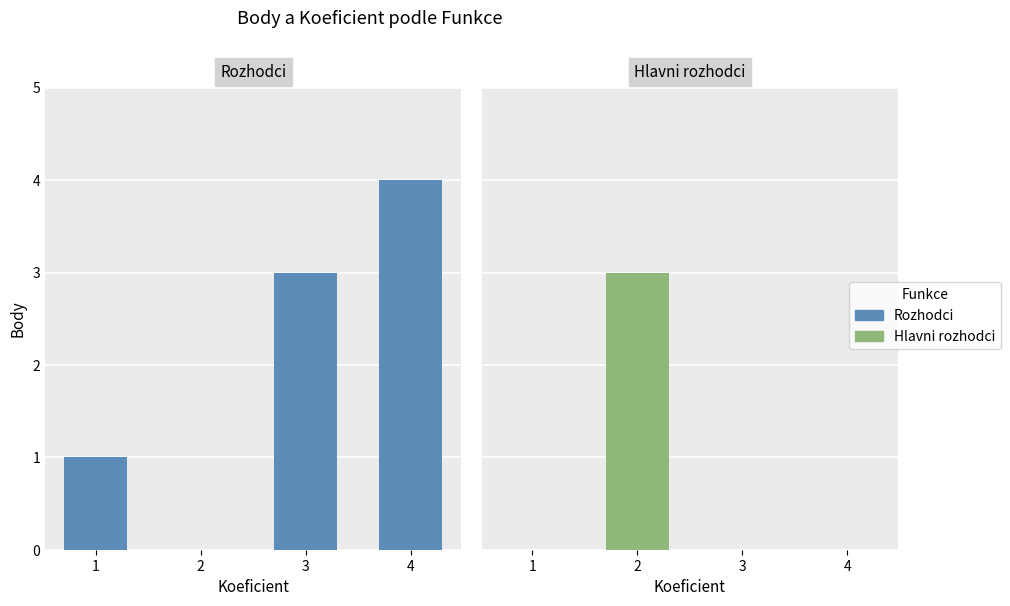

What is the difference between the Hlavni rozhodci values at 1 and 2?

3